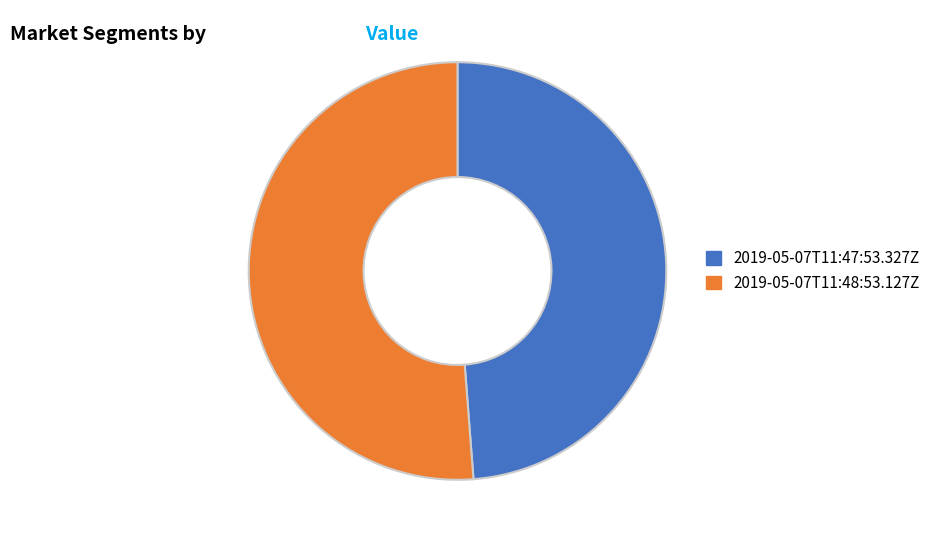

The 2019-05-07T11:47:53.327Z slice represents 49% of the pie. True or false?

True